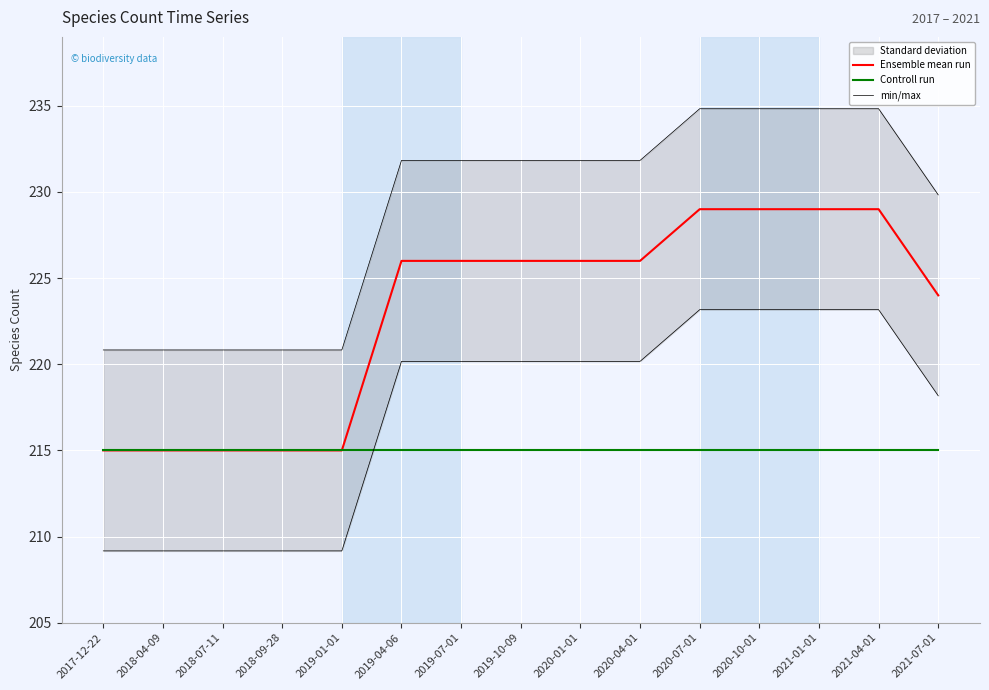

Is it true that Ensemble mean run equals 226.0 at 2020-04-01?

True